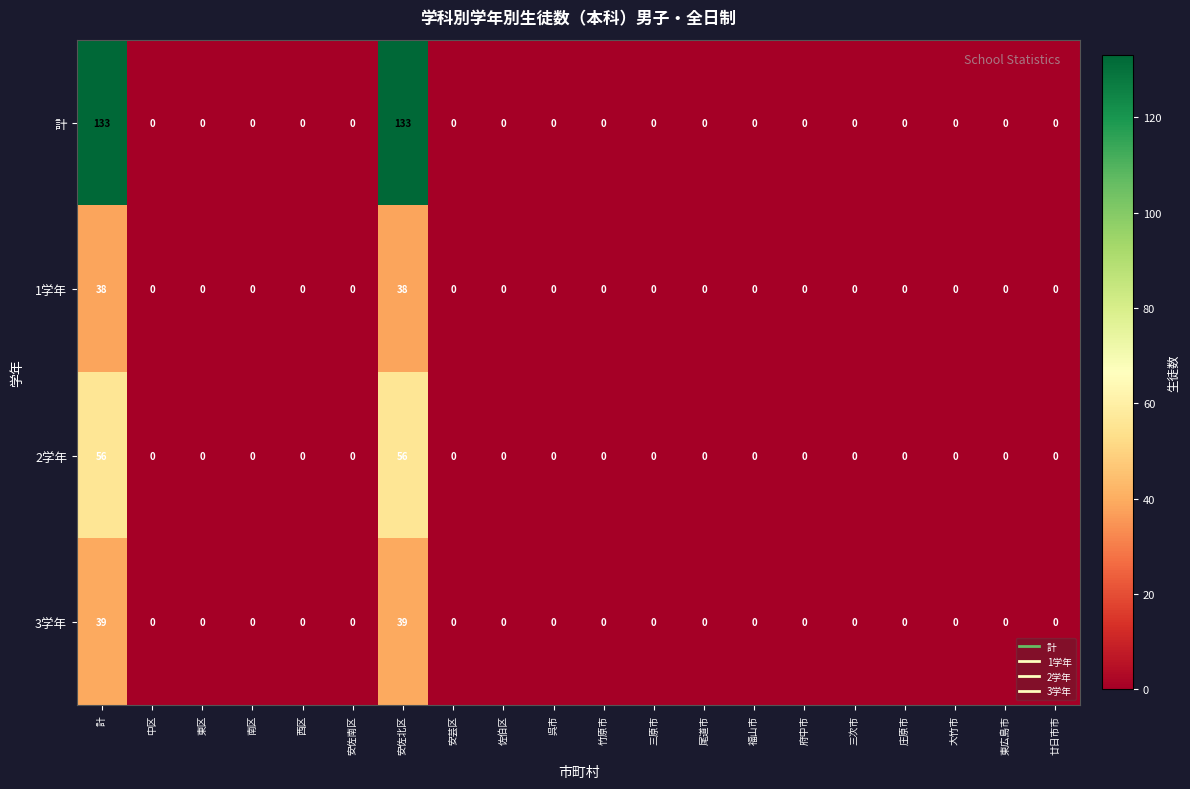

The 3学年 series shows -14 at 府中市. True or false?

False